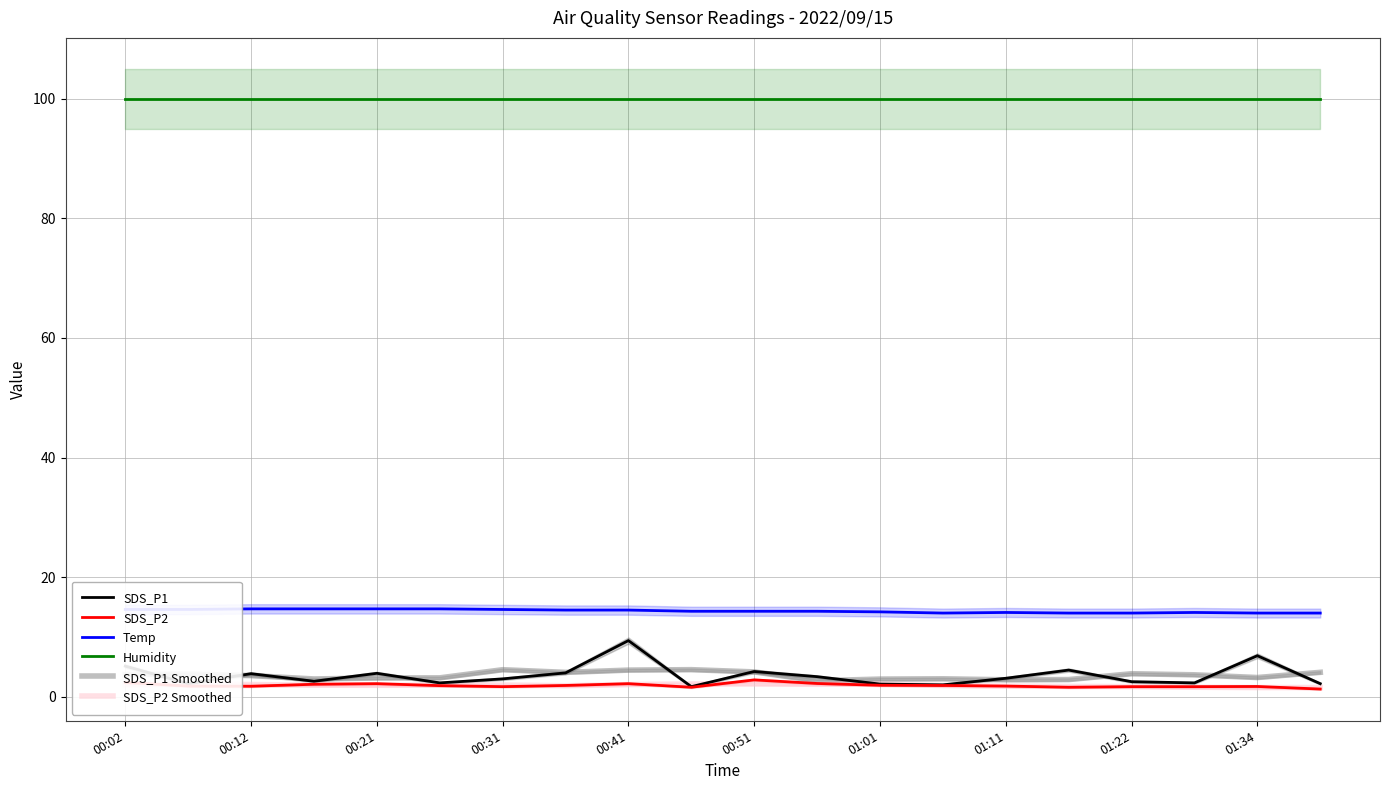

What is the minimum value for SDS_P2 Smoothed?

1.5